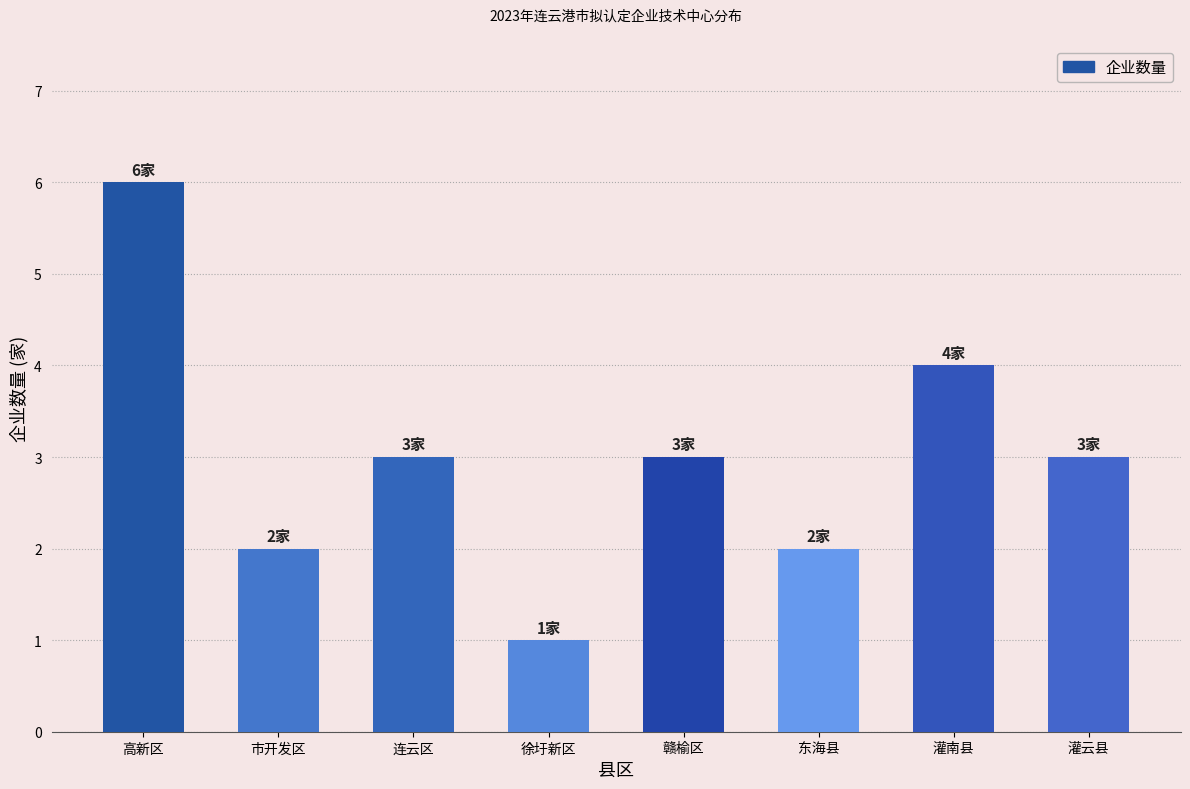

What is the sum of the values at 徐圩新区 and 灌南县?

5